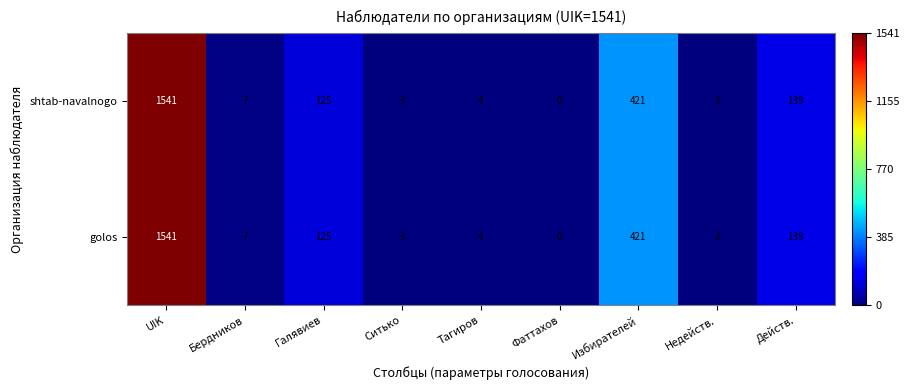

What is the maximum value for shtab-navalnogo?

1541